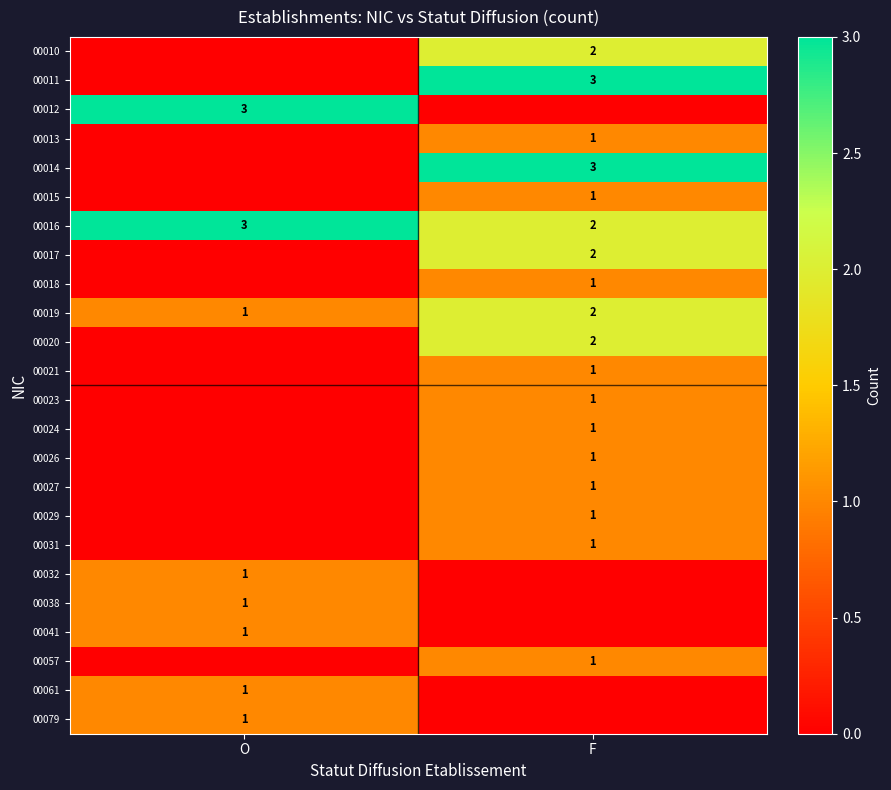

Which has a higher value, F or O?

F